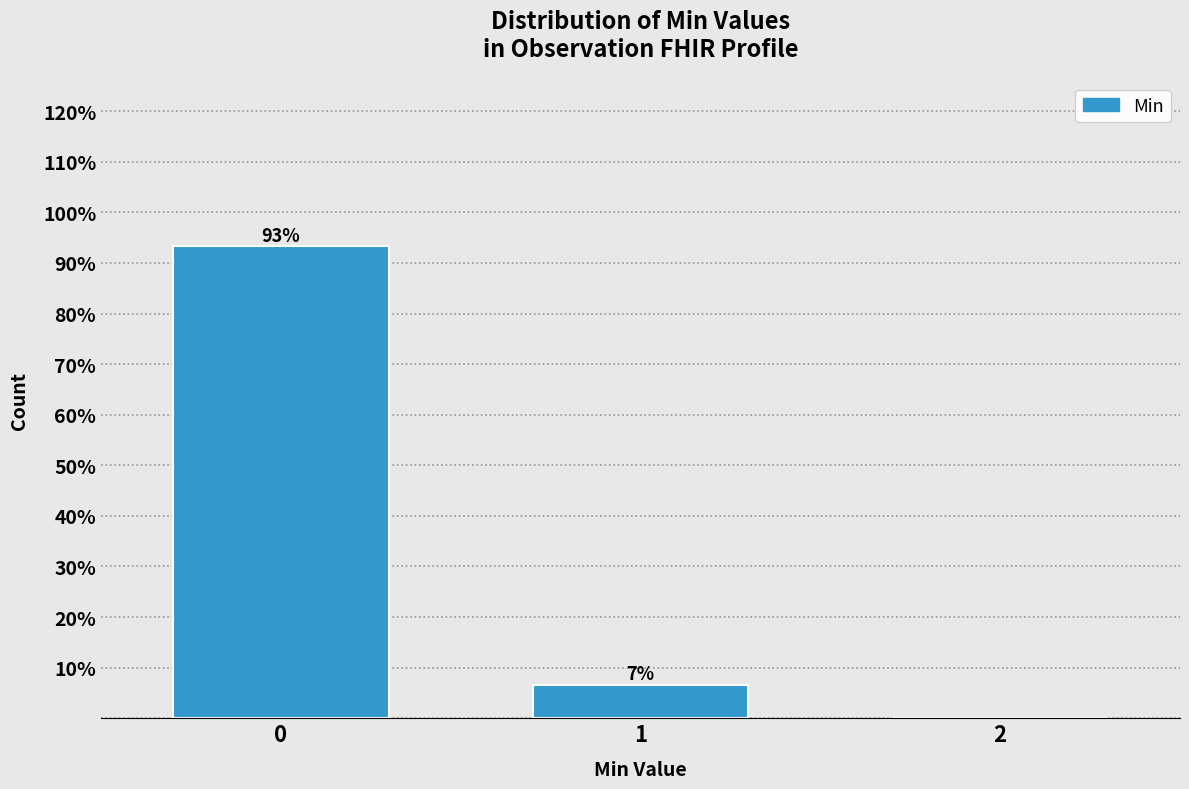

What is the sum of all values?

100.0